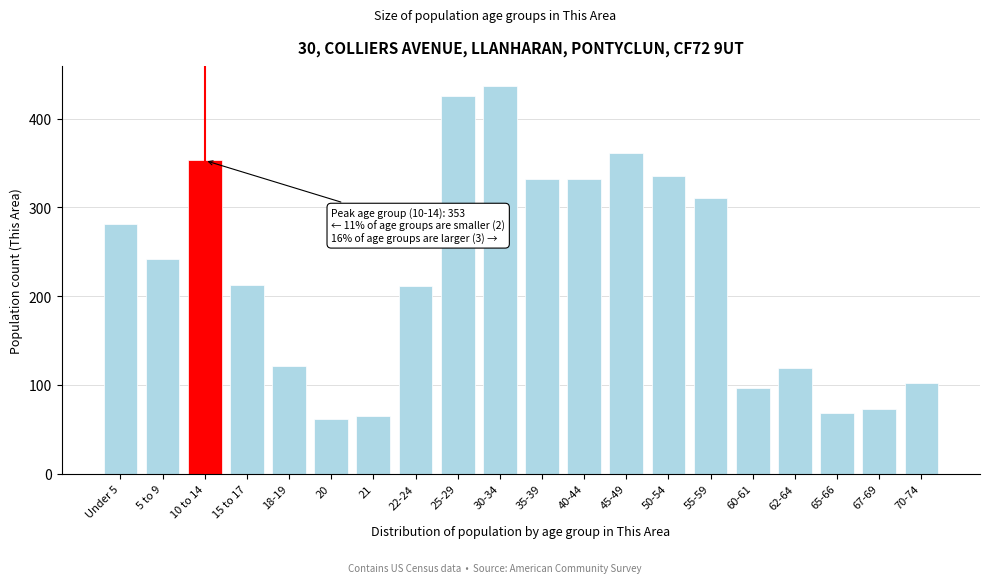

Reading left to right, extract all data points from this chart.

281	242	353	213	121	62	65	211	426	437	332	332	361	335	311	97	119	68	73	102